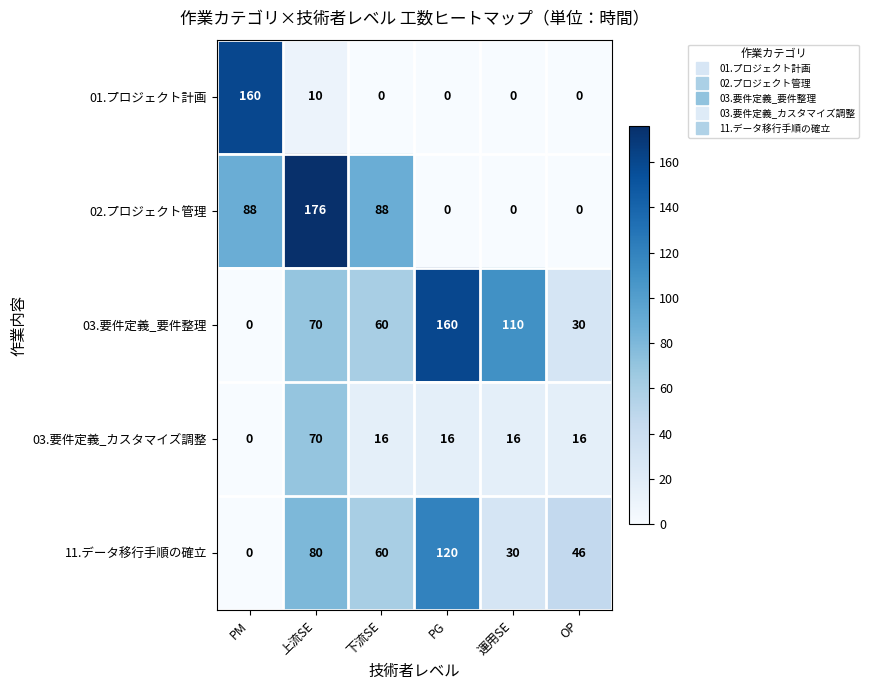

What is the difference between the 01.プロジェクト計画 values at 運用SE and PM?

160